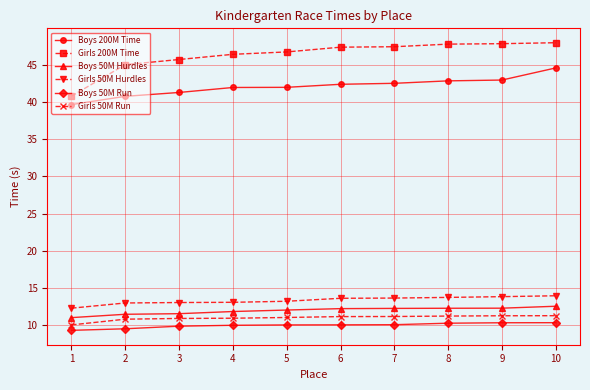

How many distinct data groups are displayed?

6